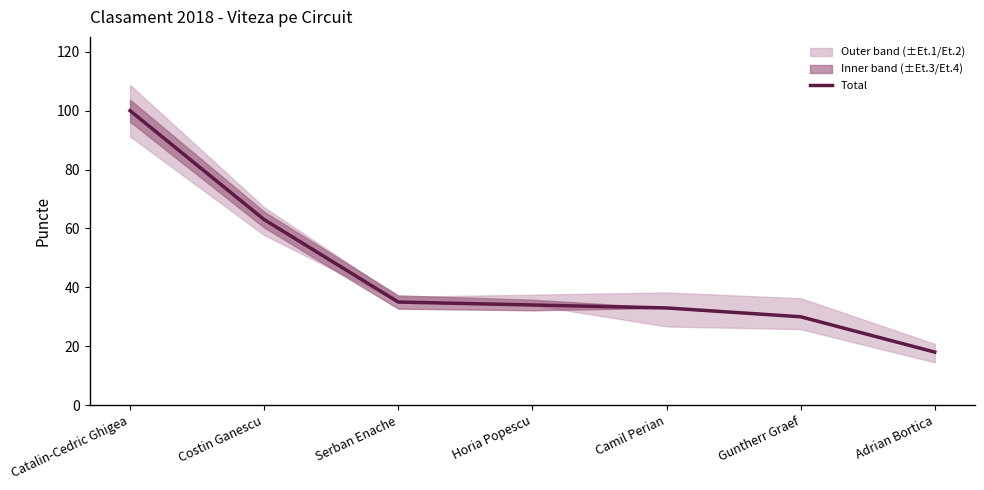

How many series are shown in this chart?

1